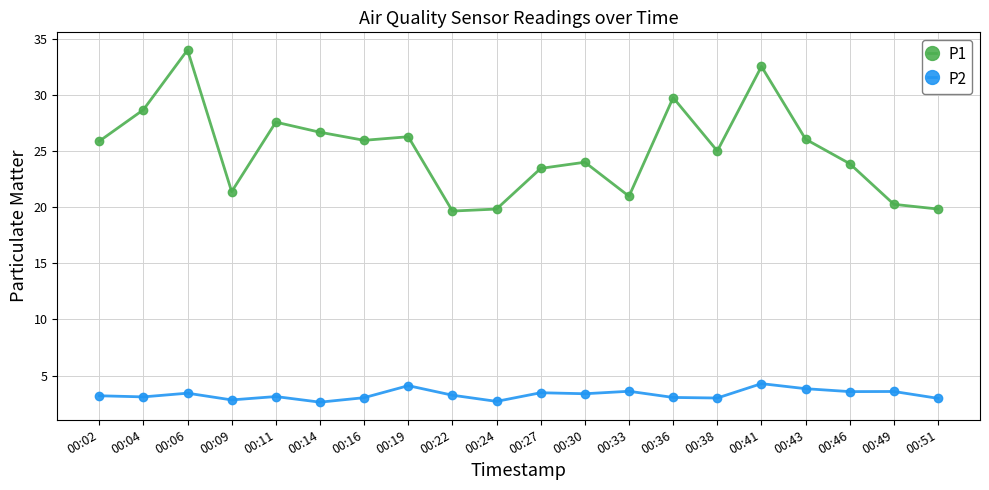

How many data points does each series have?

20